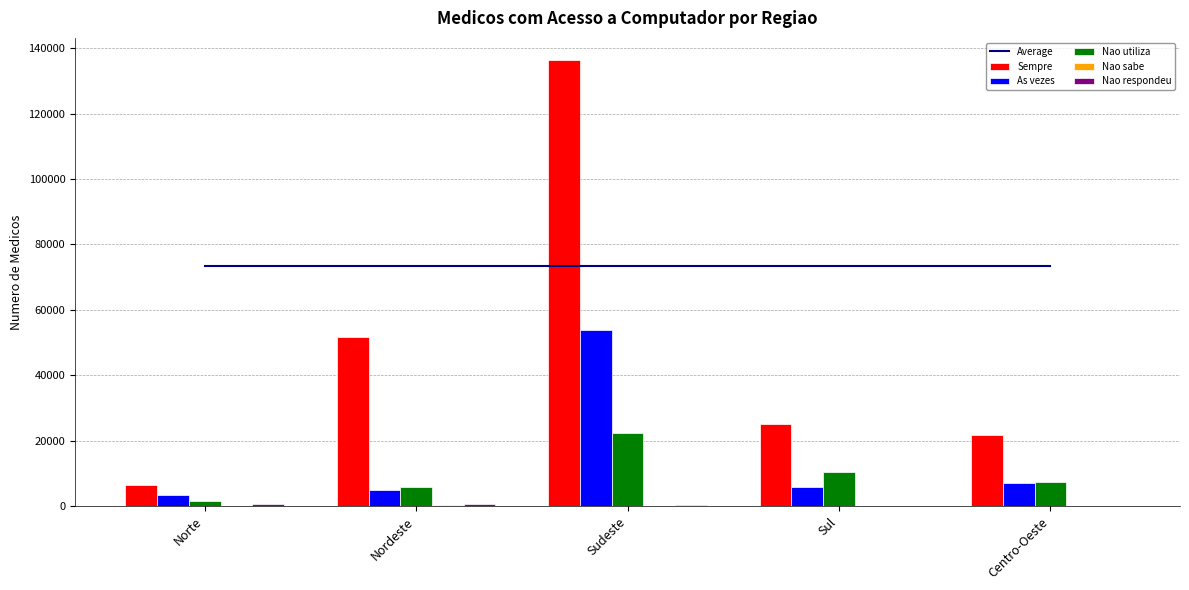

What are all the series names shown in the legend?

Average, Sempre, As vezes, Nao utiliza, Nao sabe, Nao respondeu